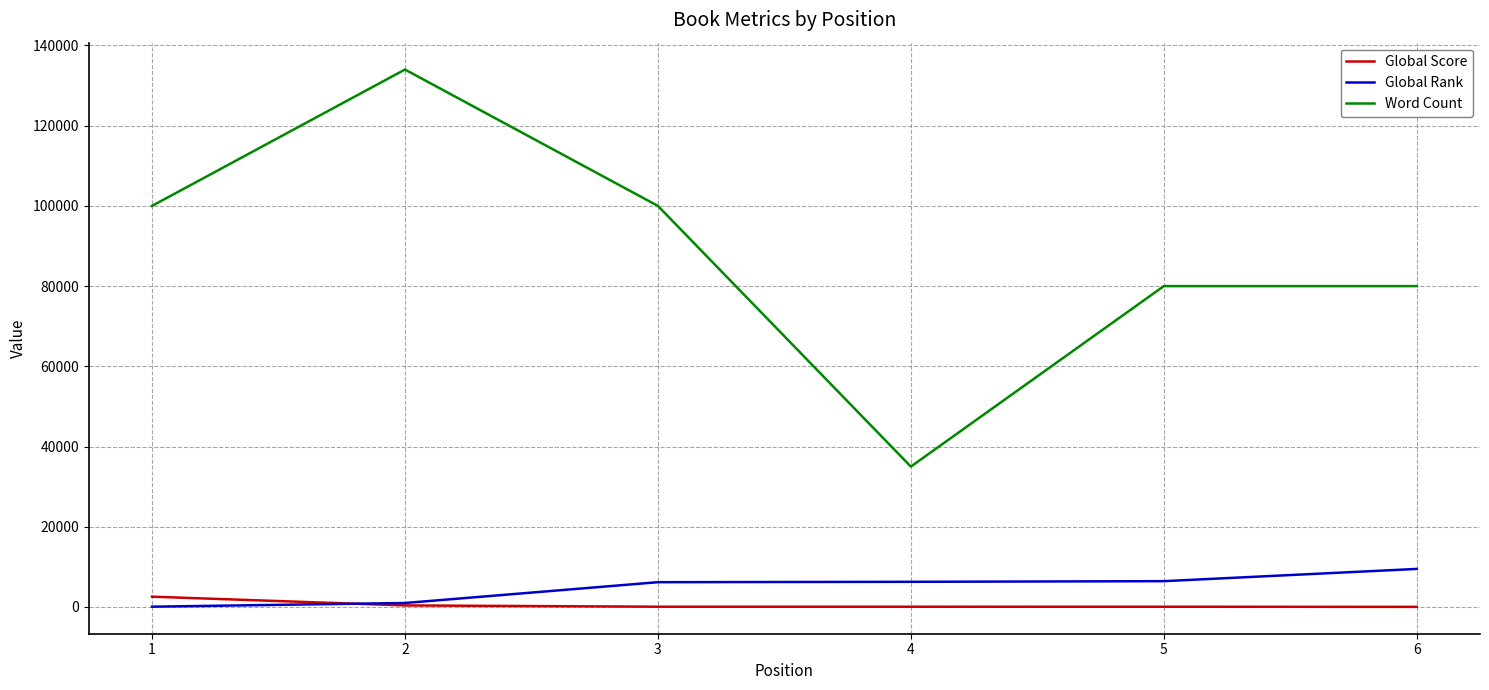

Which series changed the most between 1 and 2?

Word Count